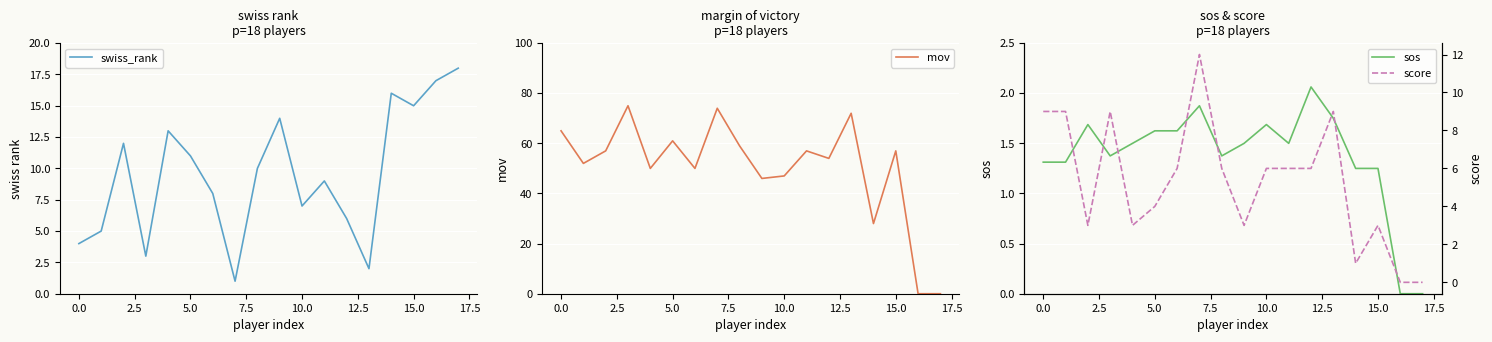

What is the label of the 8th point from the right?

10